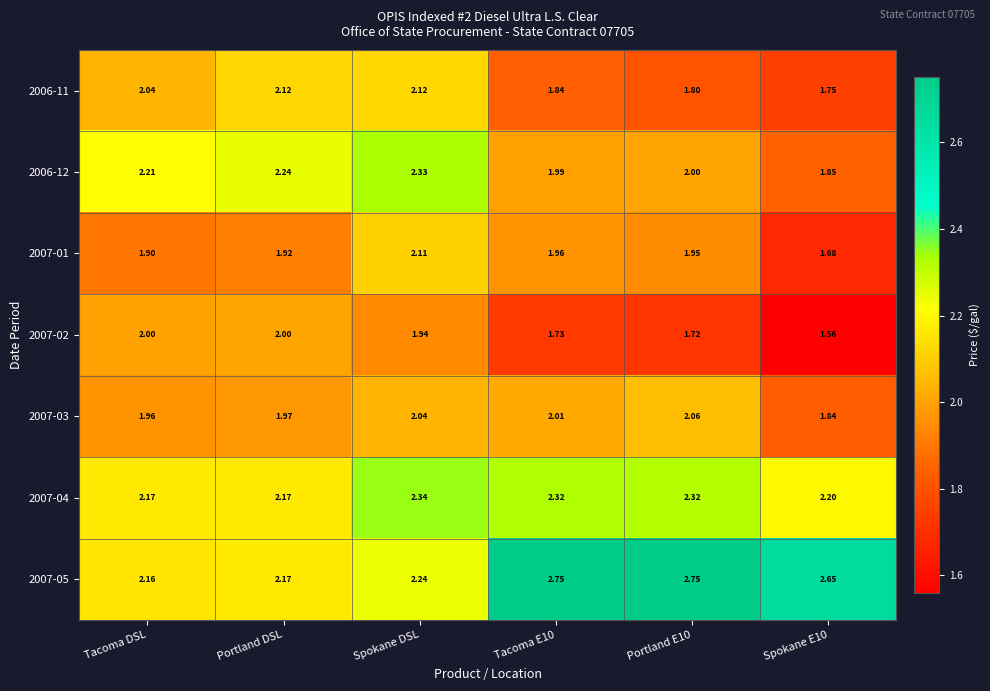

Where does the 2006-12 series first go above 2?

Tacoma DSL